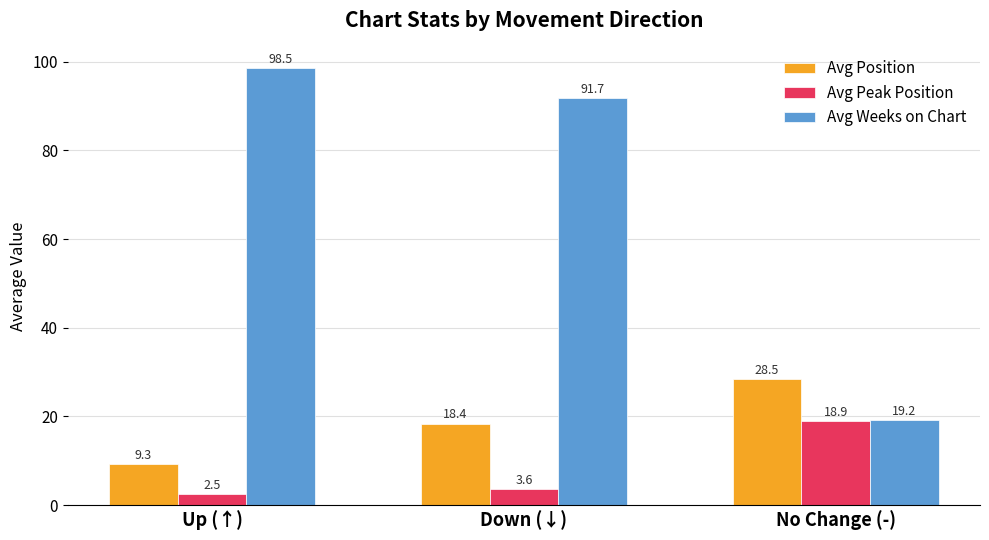

What is the difference between the maximum and minimum values in the Avg Position series?

19.2